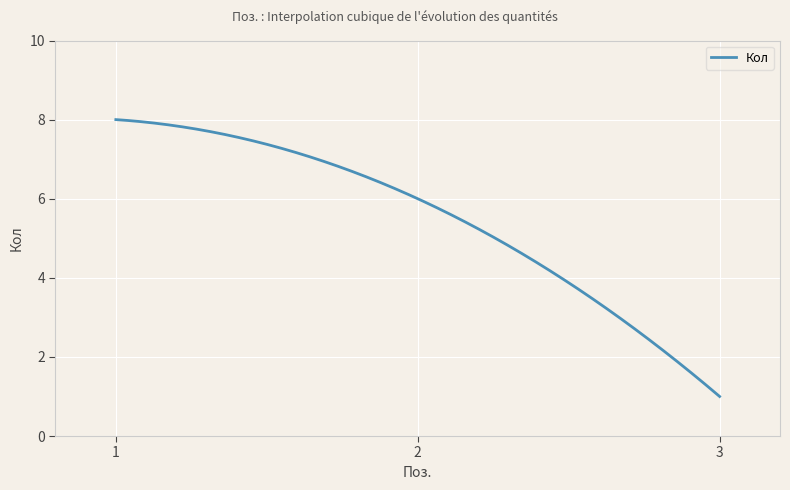

What is the greatest value displayed?

8.0